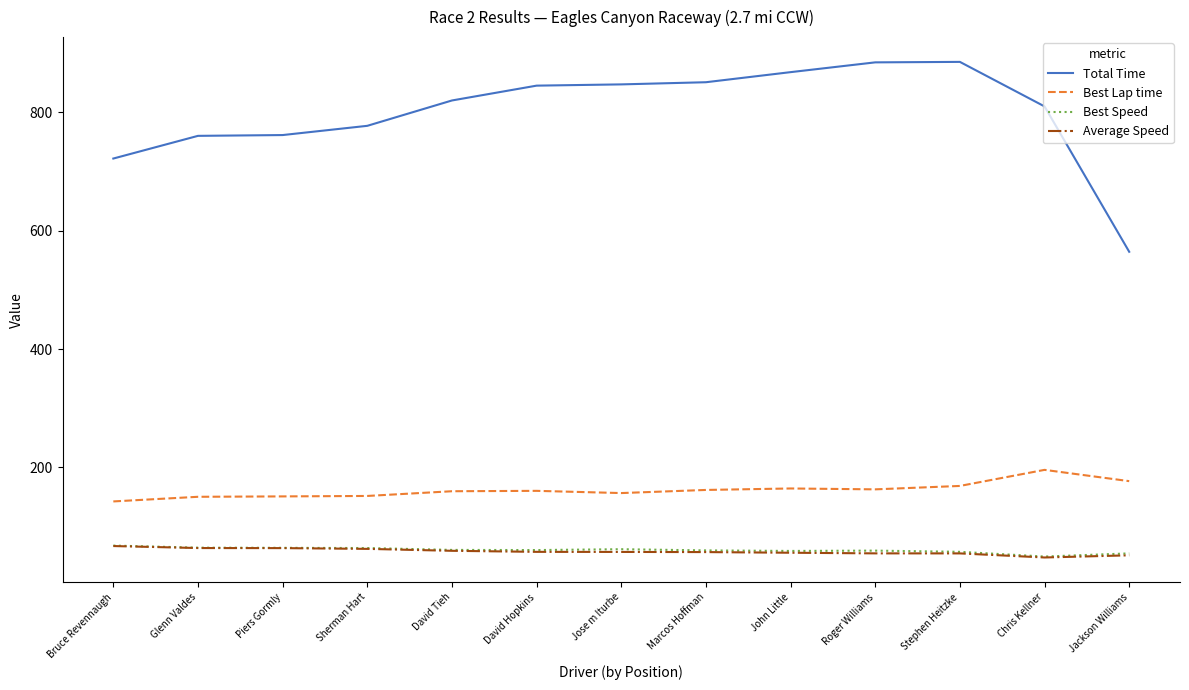

Which series has the largest total across all categories?

Total Time